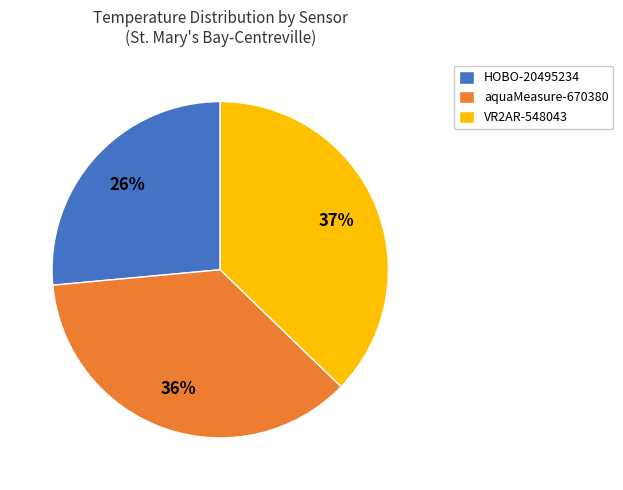

To the nearest percent, what is the difference between the VR2AR-548043 and aquaMeasure-670380 slice percentages?

1%